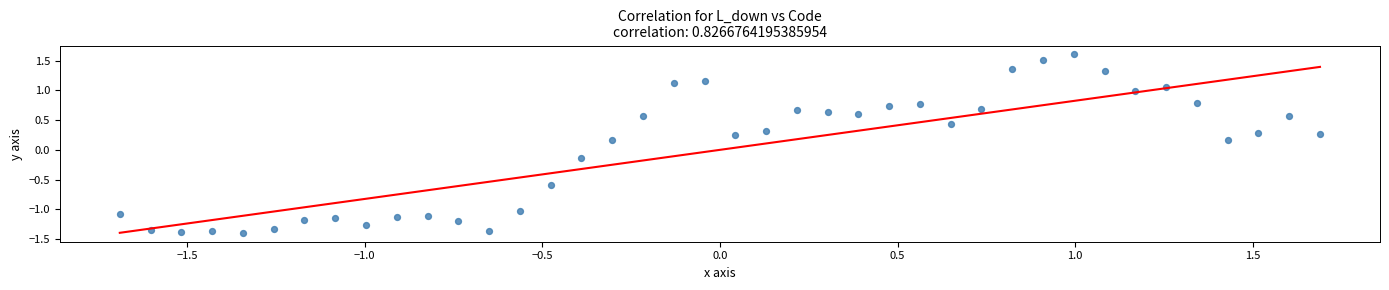

What is the range of Y values (max minus min)?

3.0